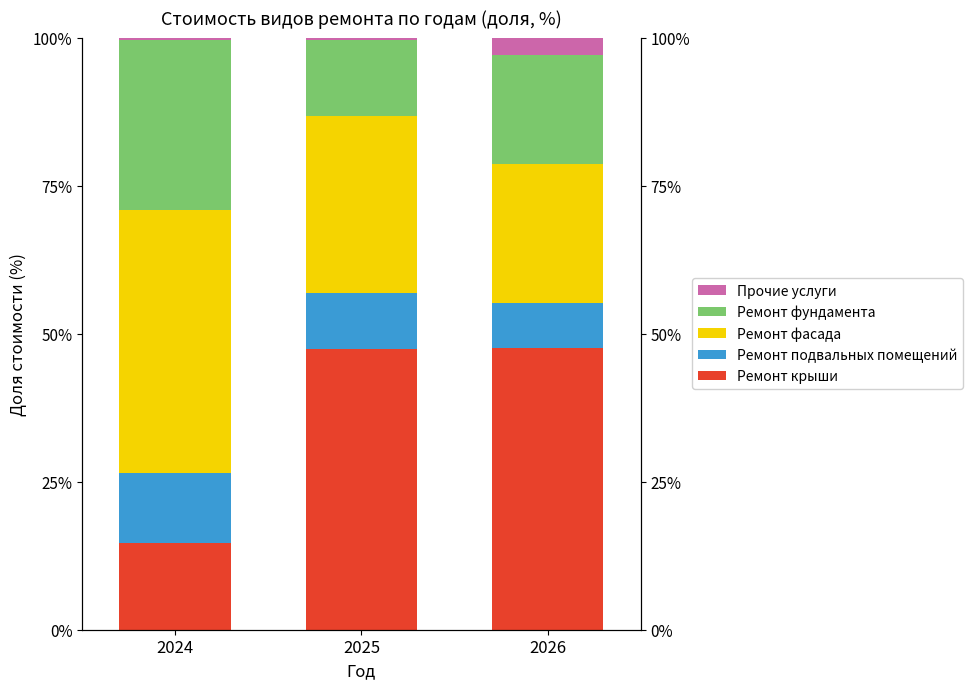

Rank the categories by Ремонт фасада value from highest to lowest.

2024, 2025, 2026